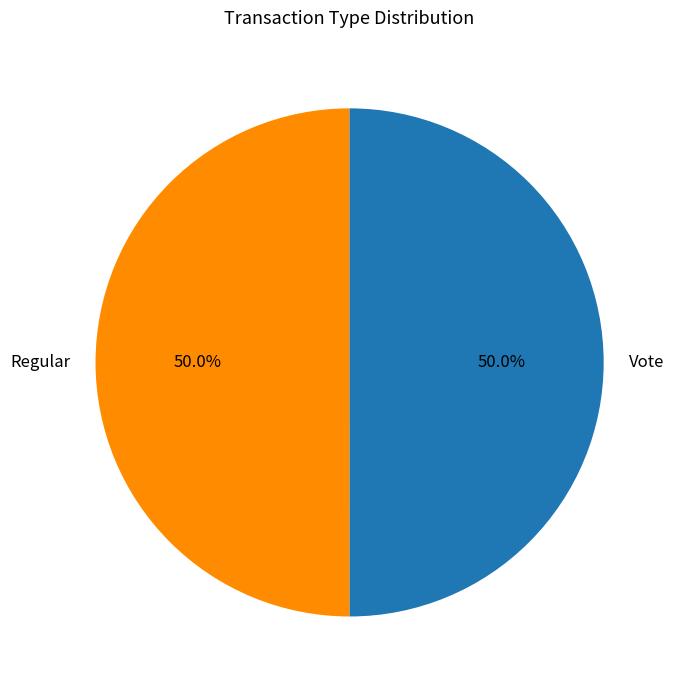

What is the ratio of the value at Regular to the value at Vote?

1.0